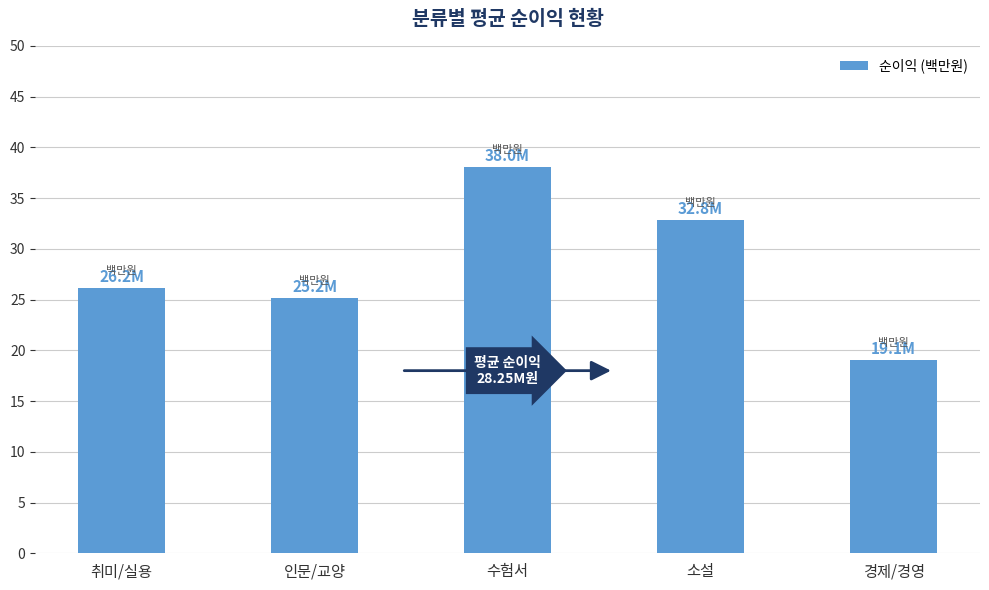

Reading left to right, list all the values displayed in this chart.

26.2	25.2	38.0	32.8	19.1